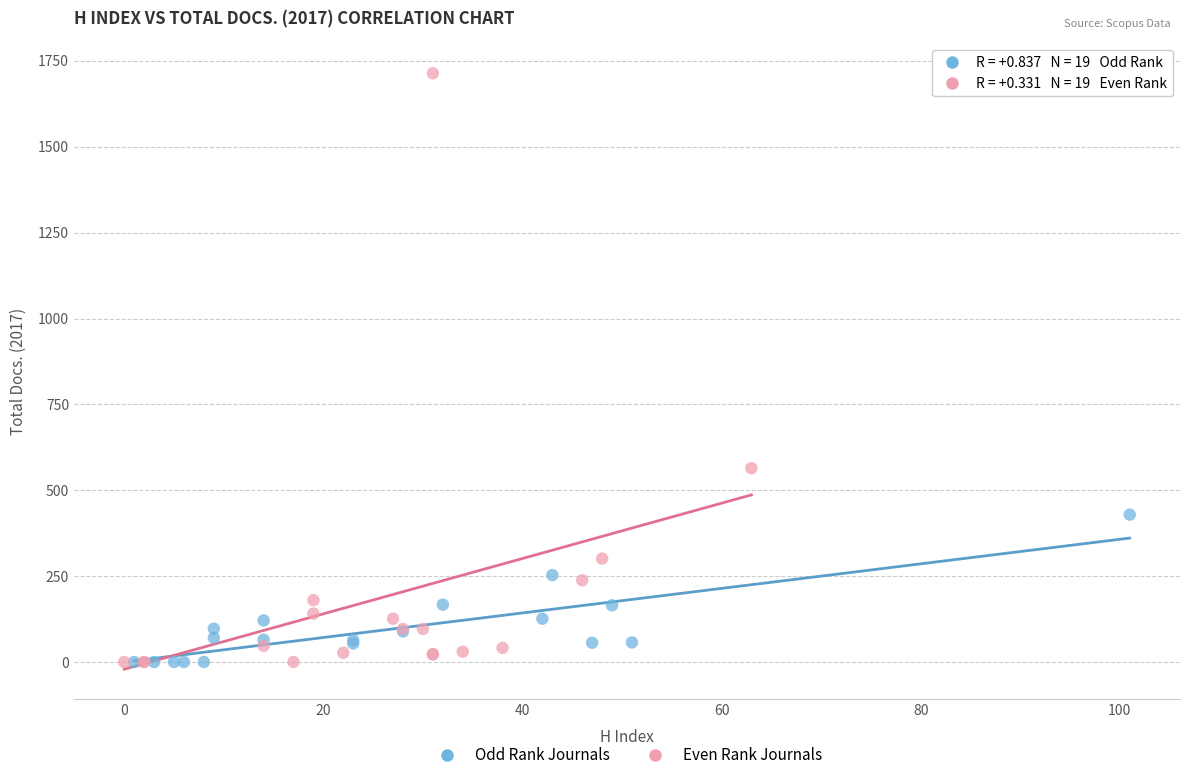

Which series has the widest spread of Y values?

Even Rank Journals